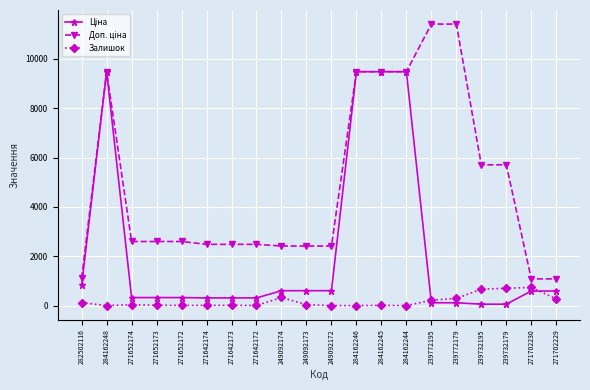

The Залишок series shows 0.0 at 284162248. True or false?

True